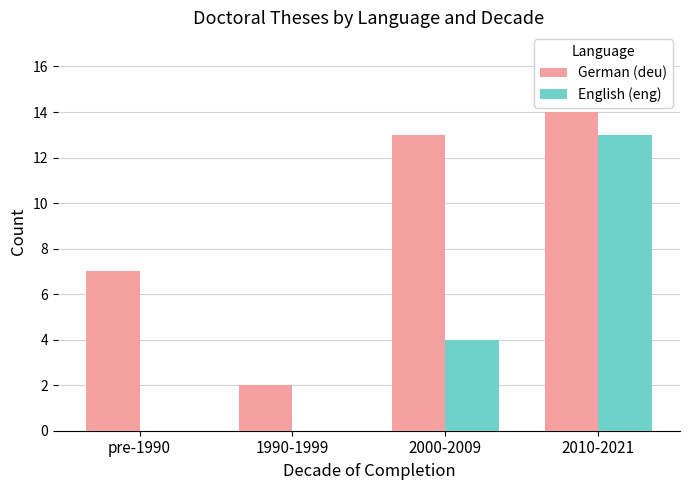

Which series changed the most between pre-1990 and 1990-1999?

German (deu)